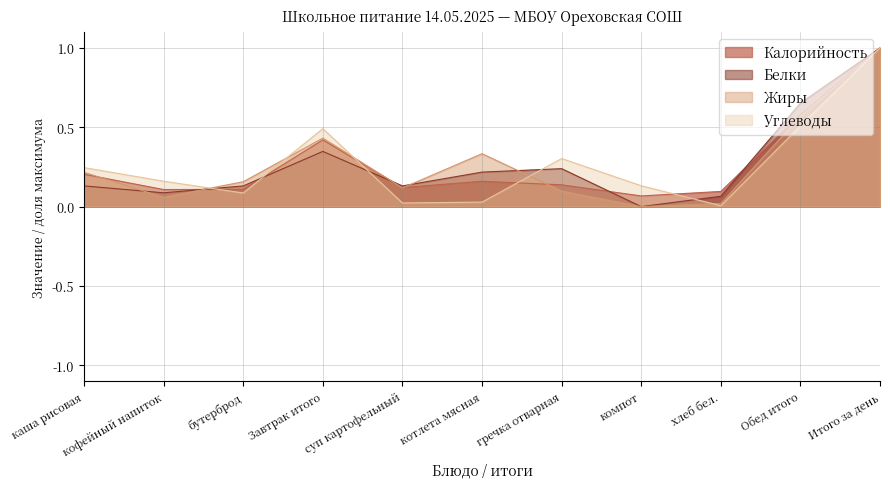

Reading right to left, what are all the values shown in this chart?

Калорийность: Итого за день=1.0	Обед итого=0.6	хлеб бел.=0.1	компот=0.1	гречка отварная=0.1	котлета мясная=0.2	суп картофельный=0.1	Завтрак итого=0.4	бутерброд=0.1	кофейный напиток=0.1	каша рисовая=0.2
Белки: Итого за день=1.0	Обед итого=0.7	хлеб бел.=0.1	компот=0.0	гречка отварная=0.2	котлета мясная=0.2	суп картофельный=0.1	Завтрак итого=0.3	бутерброд=0.1	кофейный напиток=0.1	каша рисовая=0.1
Жиры: Итого за день=1.0	Обед итого=0.6	хлеб бел.=0.0	компот=0.0	гречка отварная=0.1	котлета мясная=0.3	суп картофельный=0.1	Завтрак итого=0.4	бутерброд=0.2	кофейный напиток=0.1	каша рисовая=0.2
Углеводы: Итого за день=1.0	Обед итого=0.5	хлеб бел.=0.0	компот=0.1	гречка отварная=0.3	котлета мясная=0.0	суп картофельный=0.0	Завтрак итого=0.5	бутерброд=0.1	кофейный напиток=0.2	каша рисовая=0.2